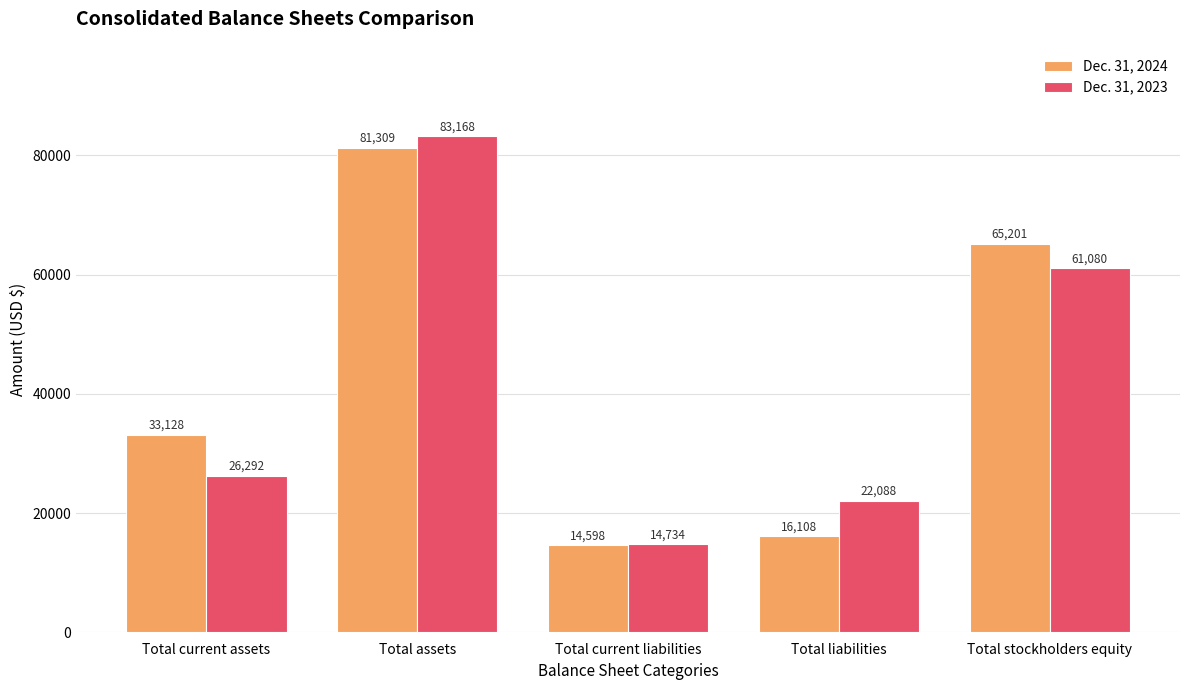

Where is Dec. 31, 2024 nearest to the value 47953?

Total current assets